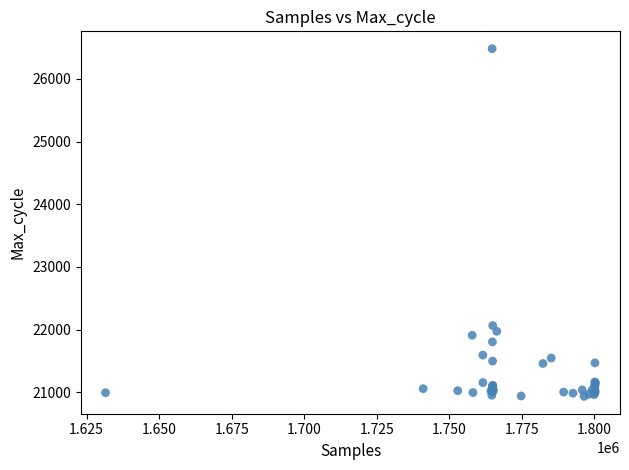

What Y value in the scatter plot is closest to 23708?

22065